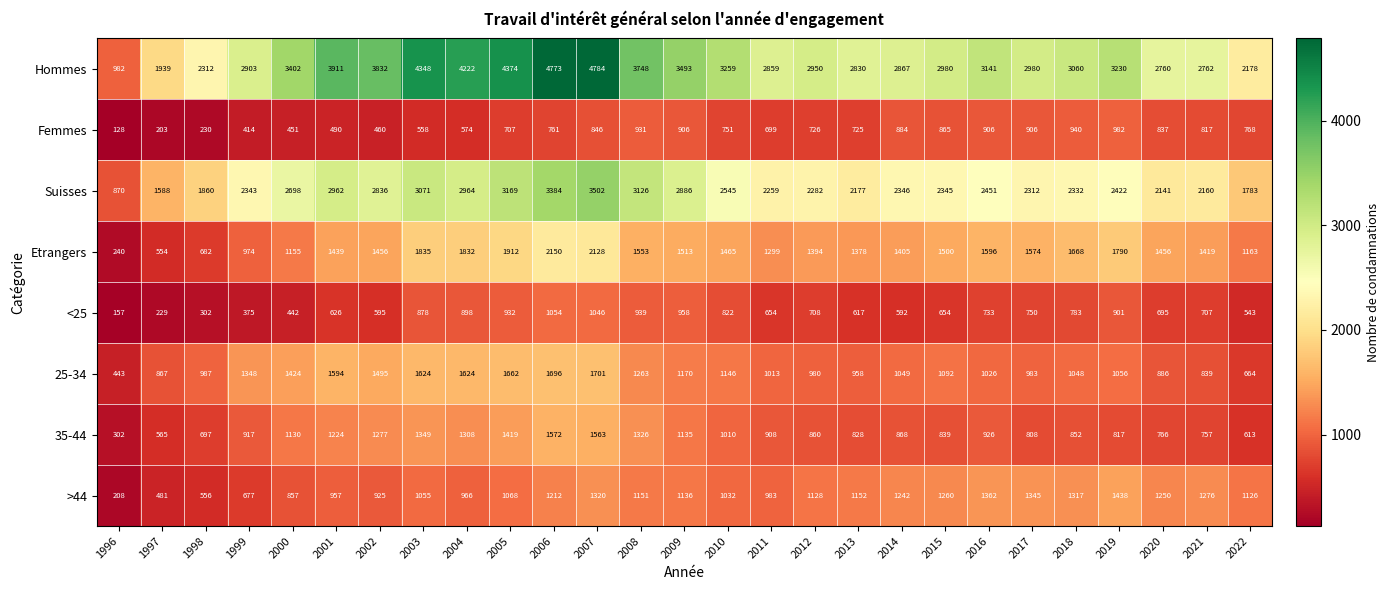

The value of <25 at 1997 is 395. True or false?

False